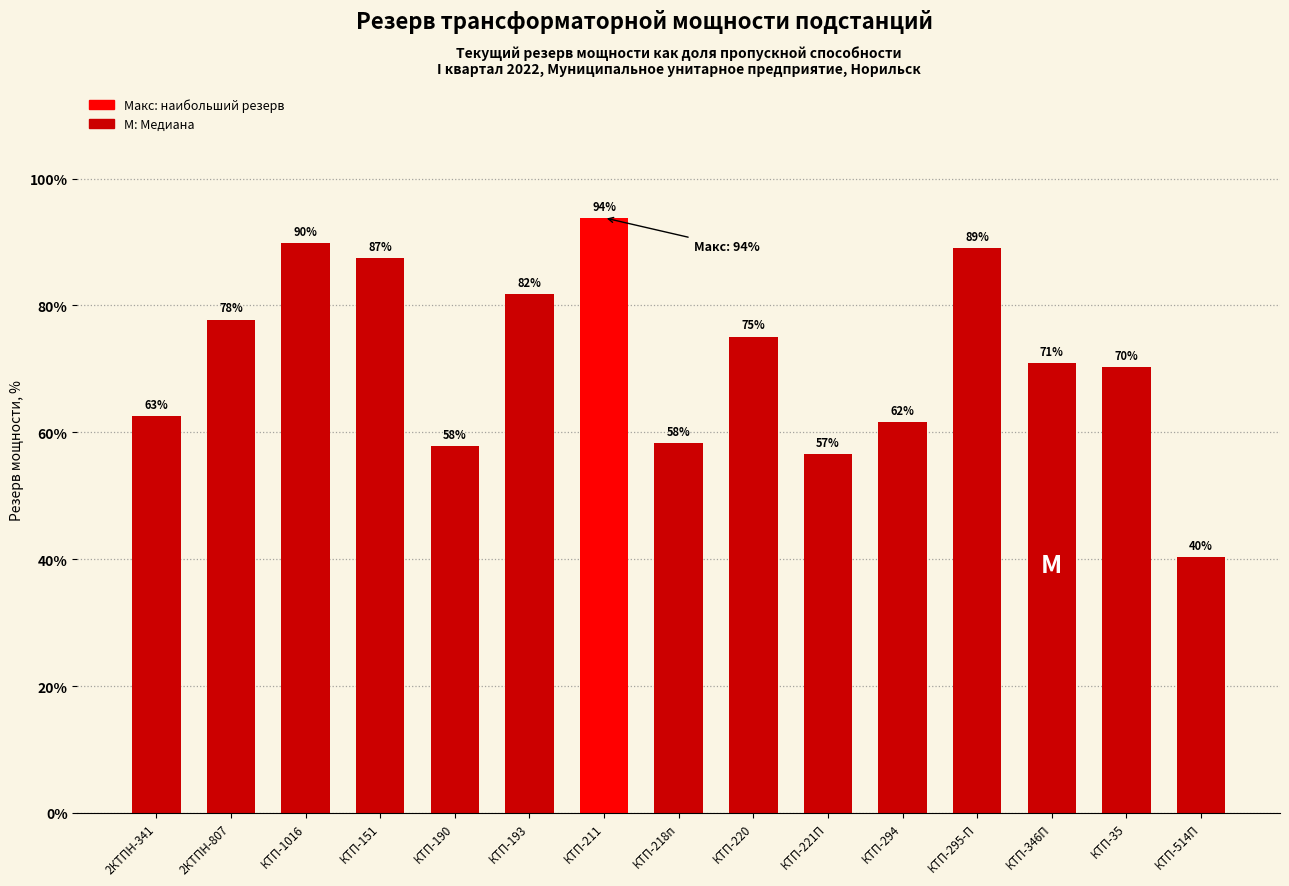

At which label is the value closest to 67?

КТП-35